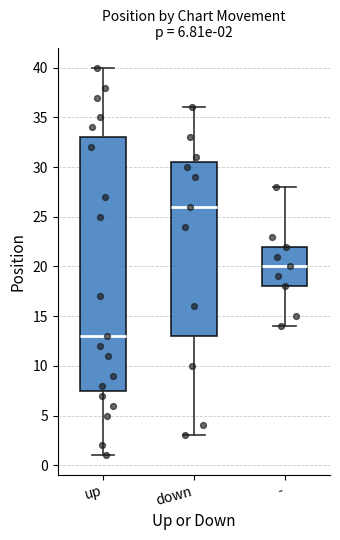

Which box is the tallest, from its lower edge to its upper edge?

up